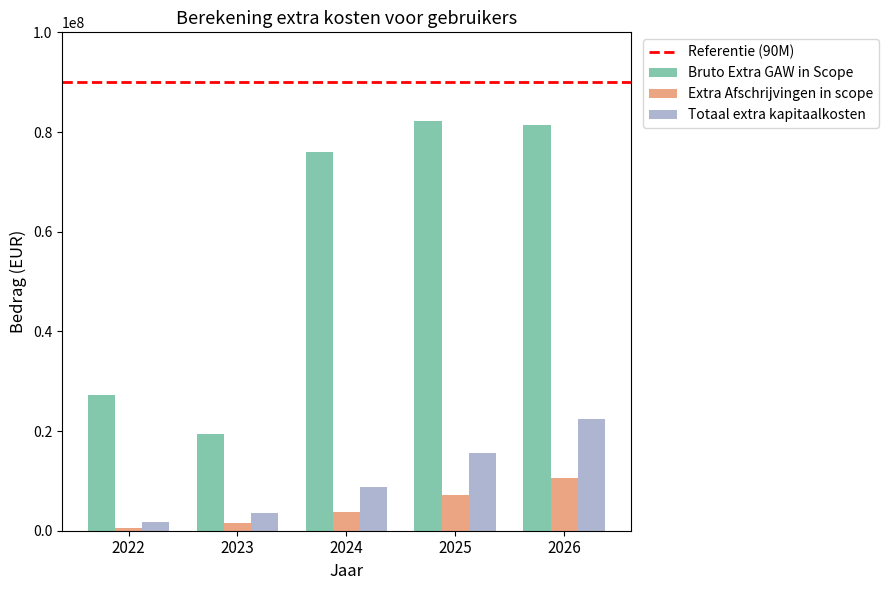

What is the difference between the maximum and second lowest values in the Extra Afschrijvingen in scope series?

9034909.4